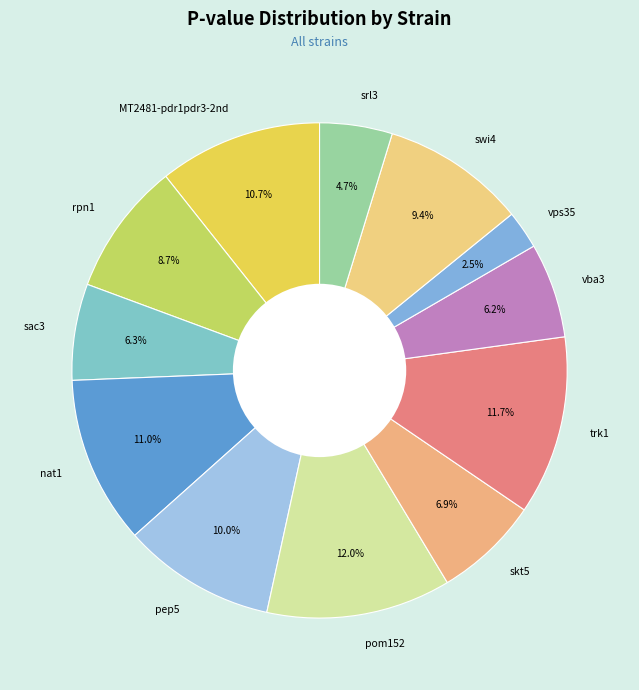

What percentage is NOT represented by rpn1?

91.3%